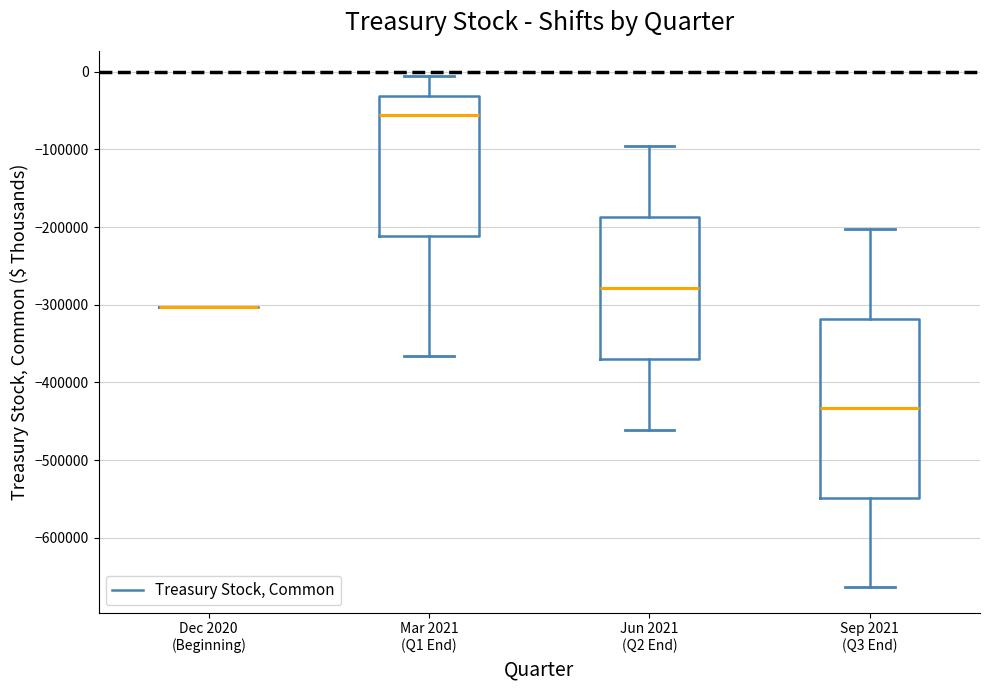

Where is the upper edge of the box for Mar 2021 (Q1 End) on the y-axis? The values are not printed on the chart, so give them approximately, as read against the axis.

-30000